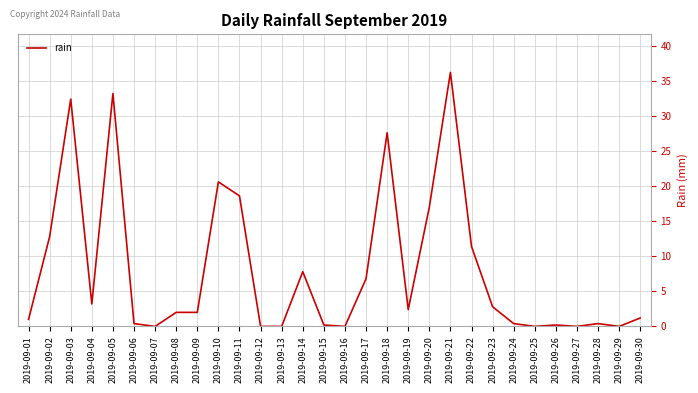

Reading right to left, extract all data points from this chart.

2019-09-30=1.2	2019-09-29=0.0	2019-09-28=0.4	2019-09-27=0.0	2019-09-26=0.2	2019-09-25=0.0	2019-09-24=0.4	2019-09-23=2.8	2019-09-22=11.4	2019-09-21=36.2	2019-09-20=17.0	2019-09-19=2.4	2019-09-18=27.6	2019-09-17=6.8	2019-09-16=0.0	2019-09-15=0.2	2019-09-14=7.8	2019-09-13=0.0	2019-09-12=0.0	2019-09-11=18.6	2019-09-10=20.6	2019-09-09=2.0	2019-09-08=2.0	2019-09-07=0.0	2019-09-06=0.4	2019-09-05=33.2	2019-09-04=3.2	2019-09-03=32.4	2019-09-02=12.8	2019-09-01=1.0